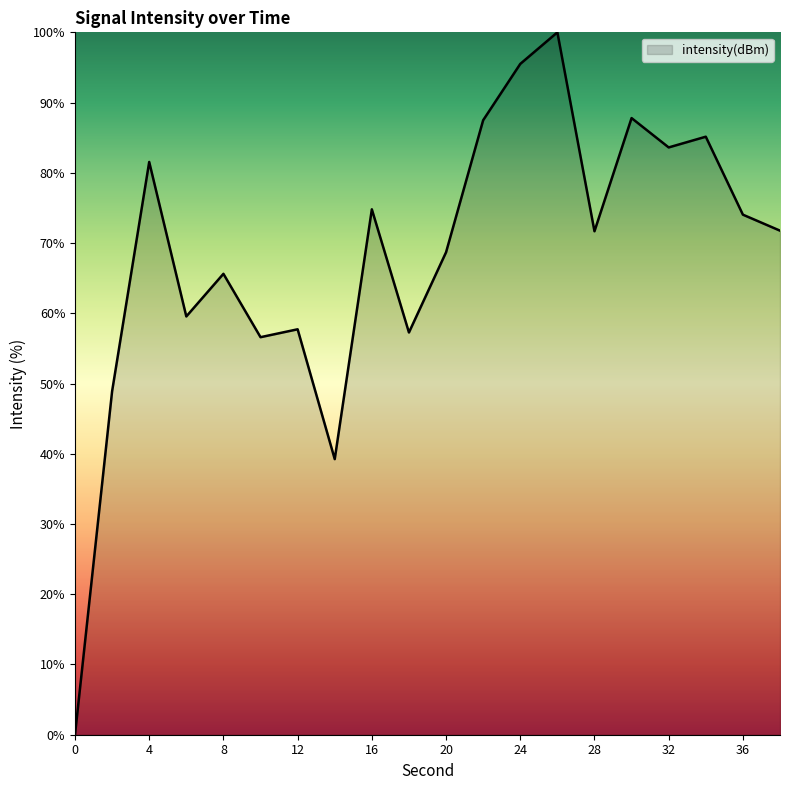

How many lines are shown in the chart?

1